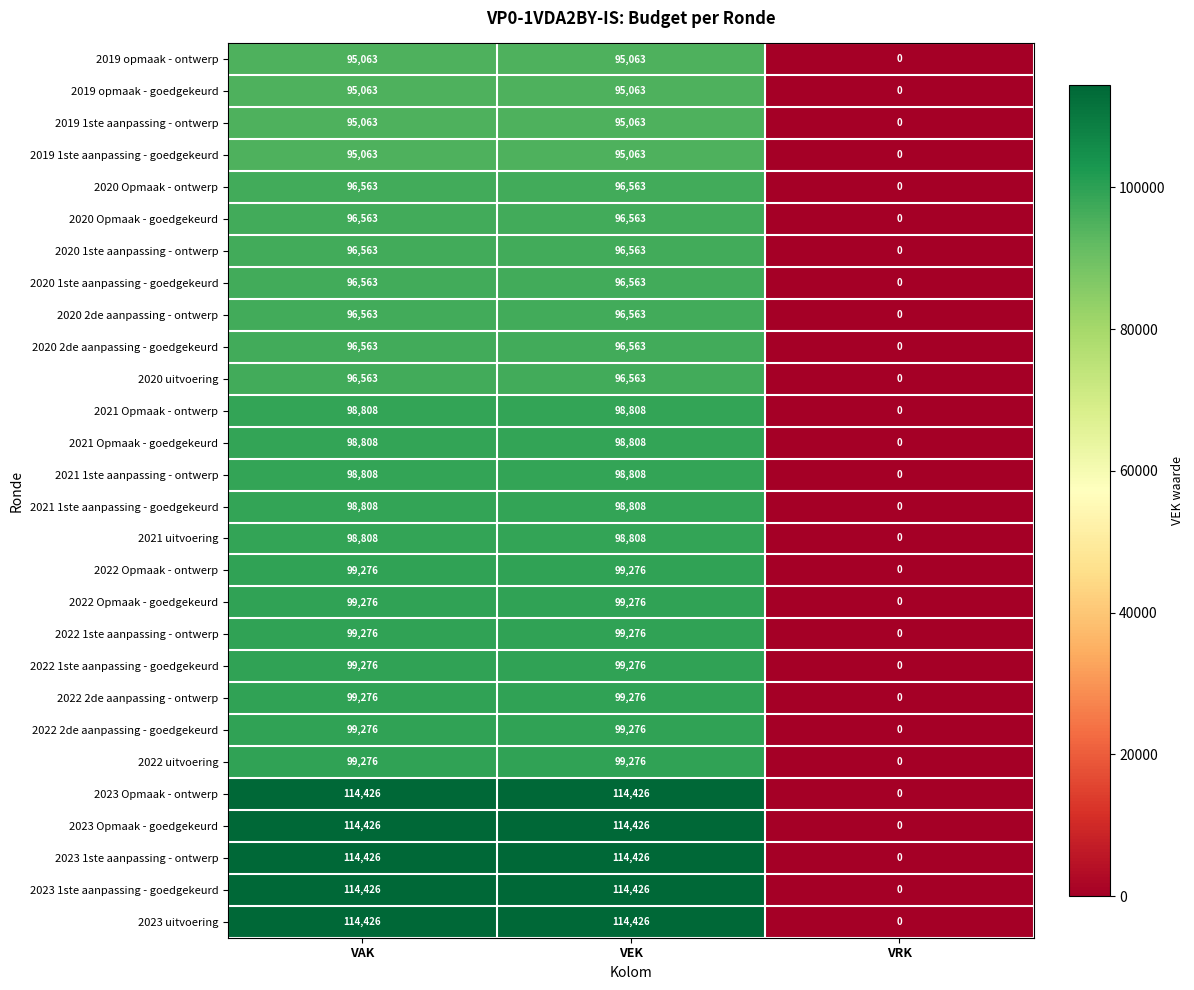

What is the approximate value of 2022 2de aanpassing - ontwerp at VAK?

99276